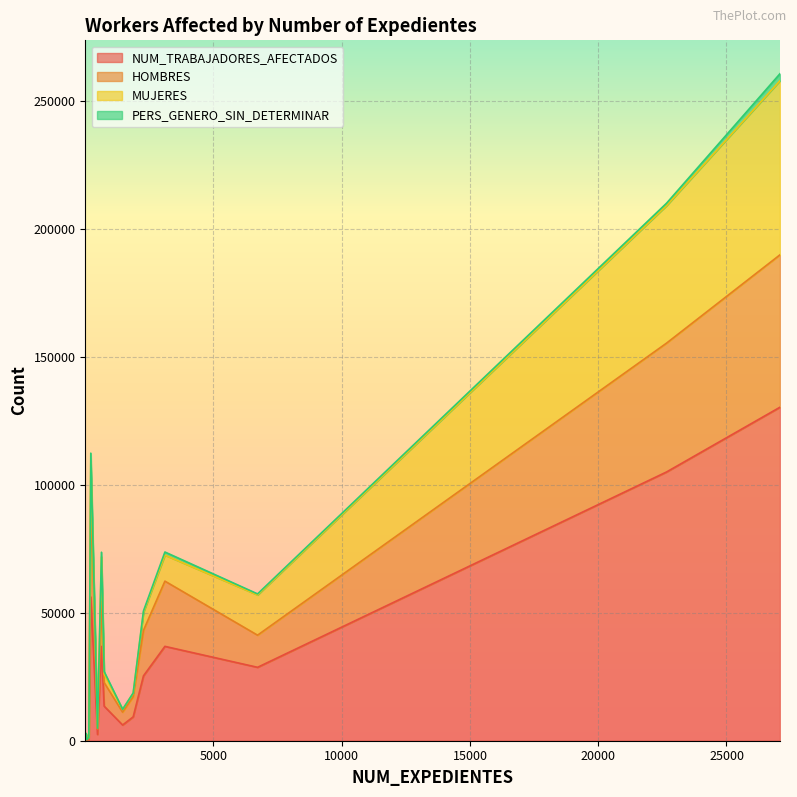

Is it true that NUM_TRABAJADORES_AFECTADOS equals 36899 at 2271?

False